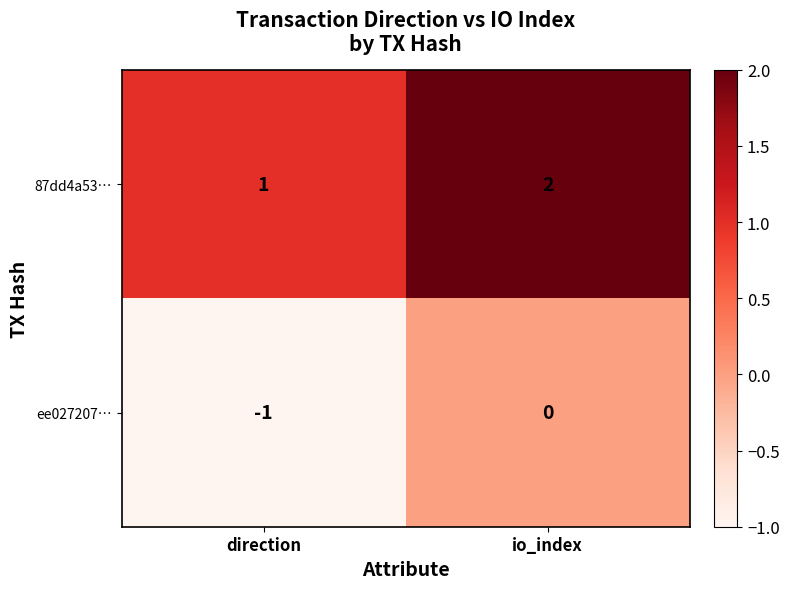

Reading right to left, list all the values displayed in this chart.

87dd4a53…: 2	1
ee027207…: 0	-1